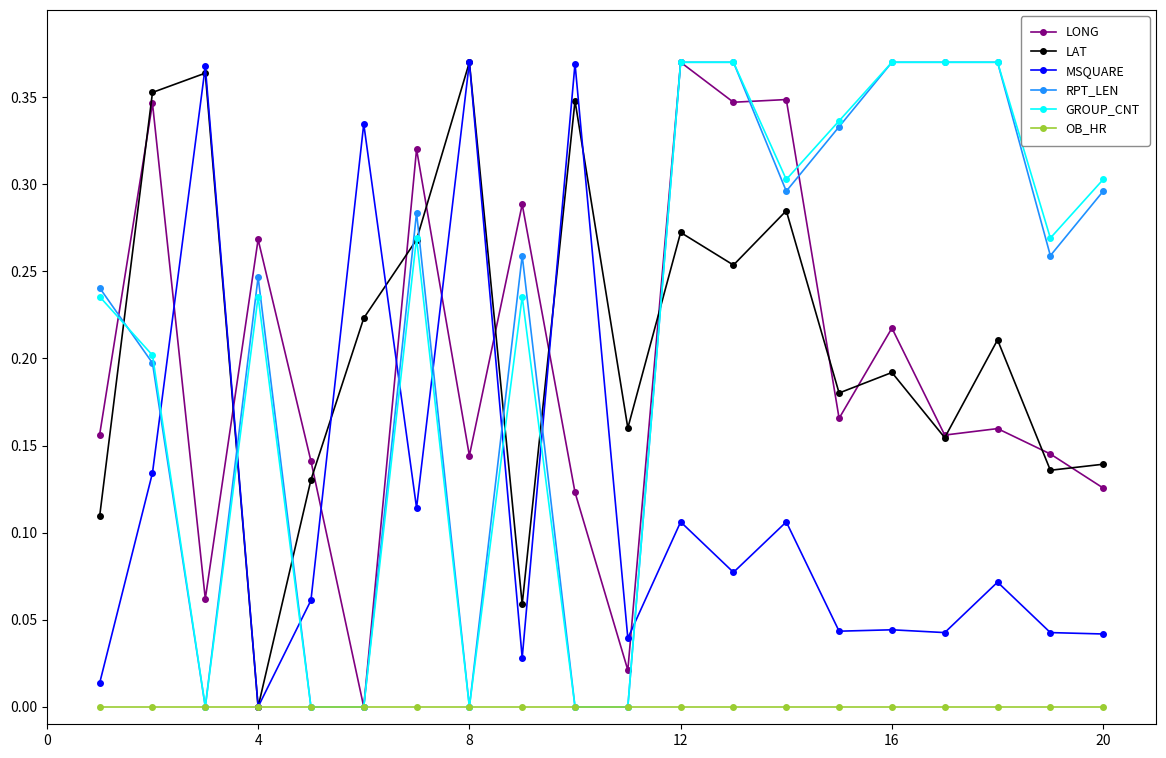

True or false: MSQUARE and GROUP_CNT cross at least once.

True